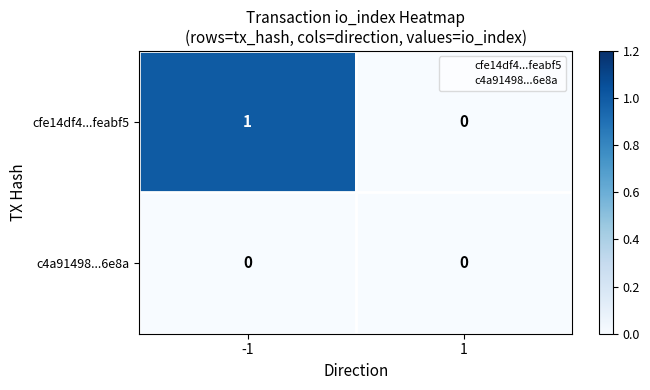

True or false: cfe14df4...feabf5 has a value of 0 at -1.

False